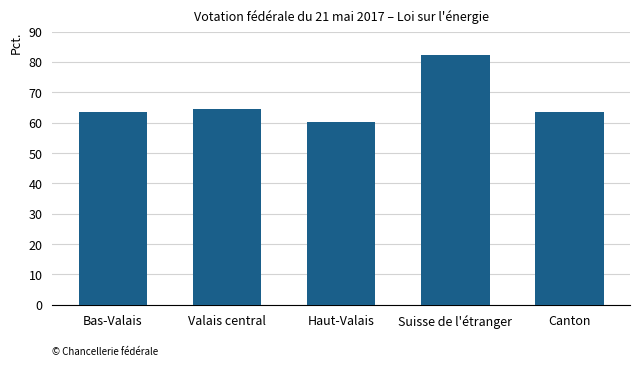

Does the chart contain stacked bars?

No